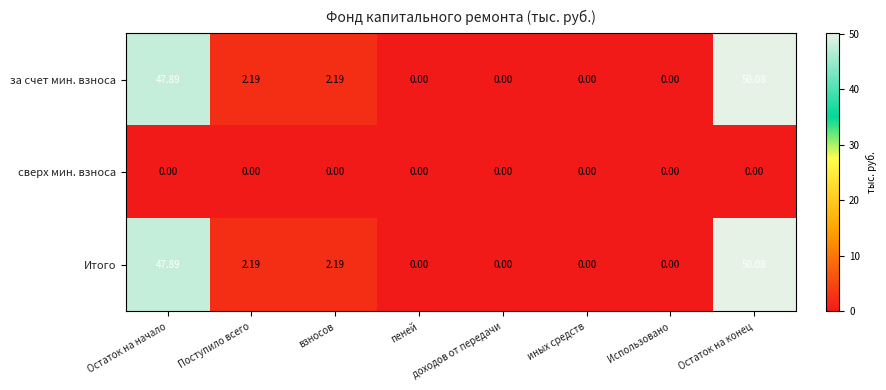

Which category has the highest value in the за счет мин. взноса series?

Остаток на конец